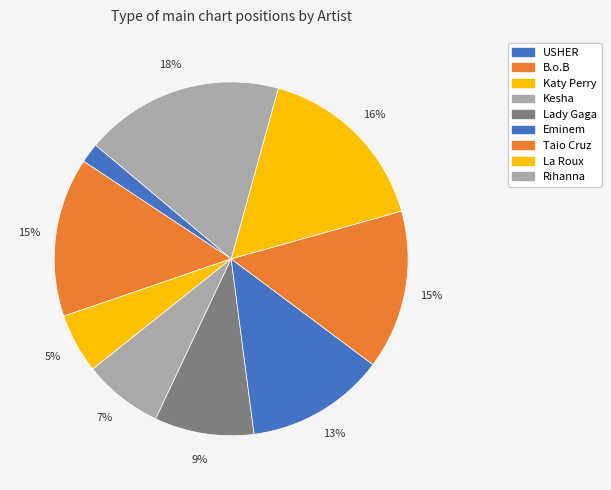

How many slices are in this pie chart?

9